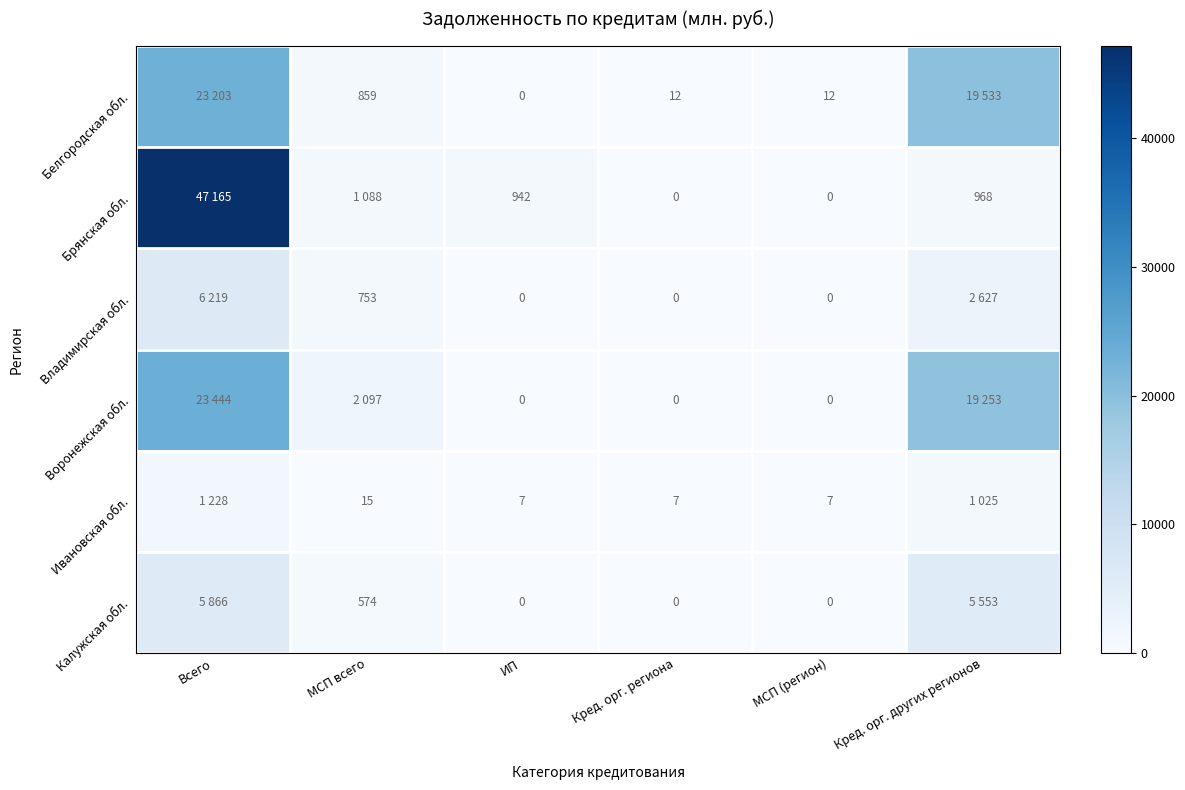

Is the value of Ивановская обл. at Кред. орг. региона greater than the value of Владимирская обл. at МСП всего?

No